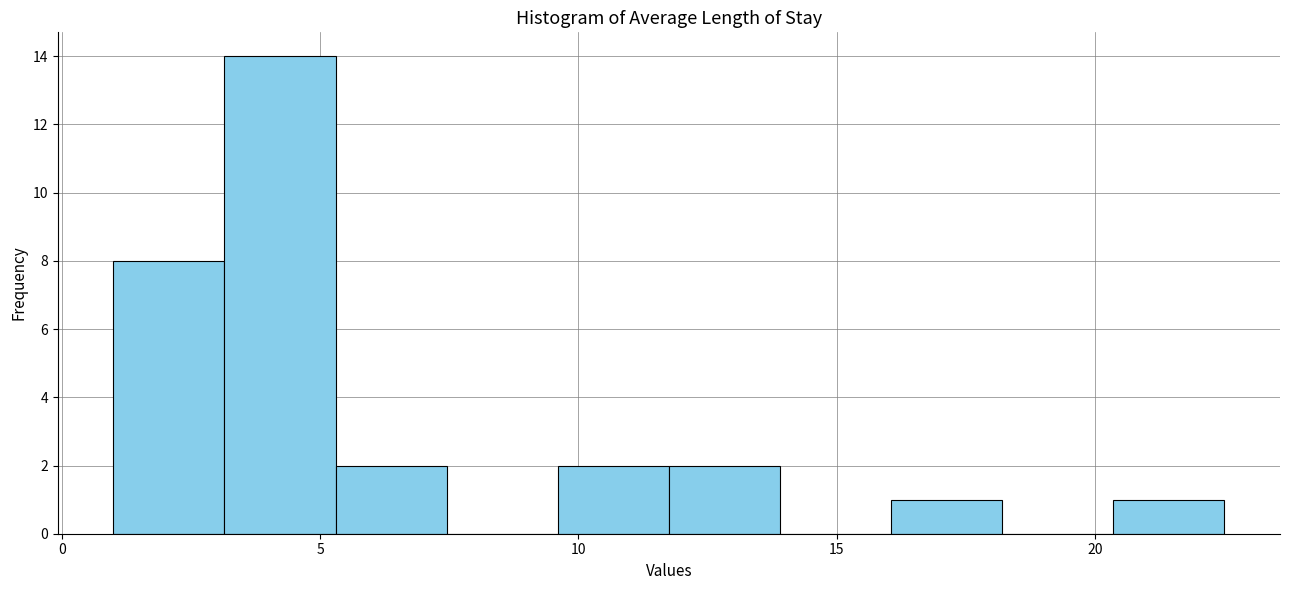

Reading left to right, list every bar in this chart as the range it spans on the x-axis followed by its height. Neither the bar edges nor the heights are printed on the chart, so give them approximately, as read against the axes.

1.00 to 3.15: 8
3.15 to 5.30: 14
5.30 to 7.45: 2
7.45 to 9.60: 0
9.60 to 11.75: 2
11.75 to 13.90: 2
13.90 to 16.05: 0
16.05 to 18.20: 1
18.20 to 20.35: 0
20.35 to 22.50: 1